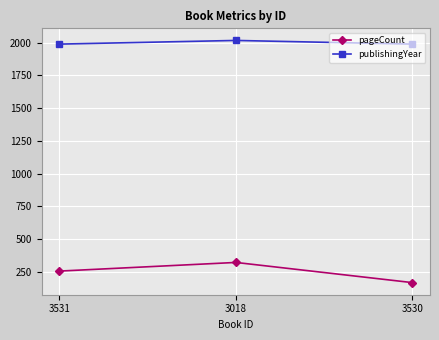

How many publishingYear values are between 1989 and 2017?

3